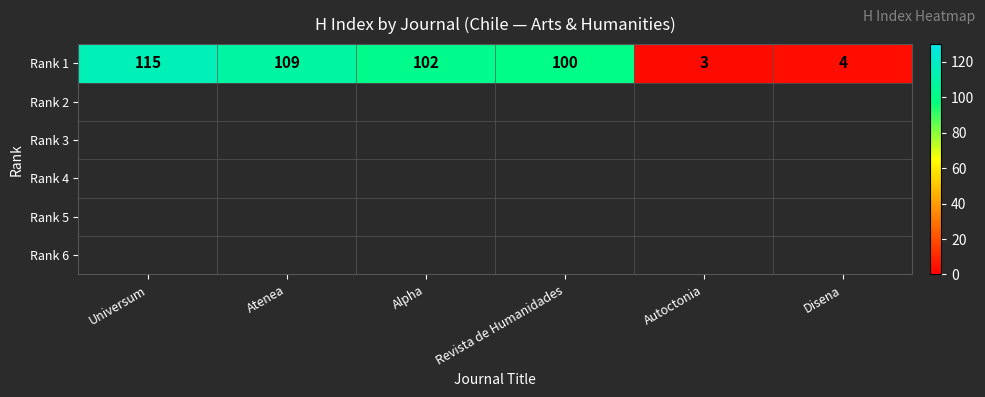

What is the change in value from Autoctonia to Disena?

+1